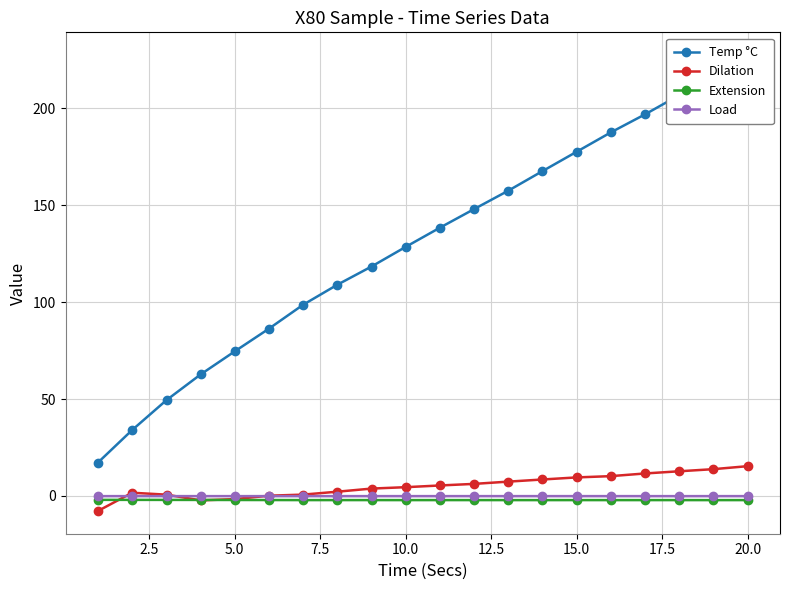

True or false: Extension has more than 0 points higher than both neighbors.

True